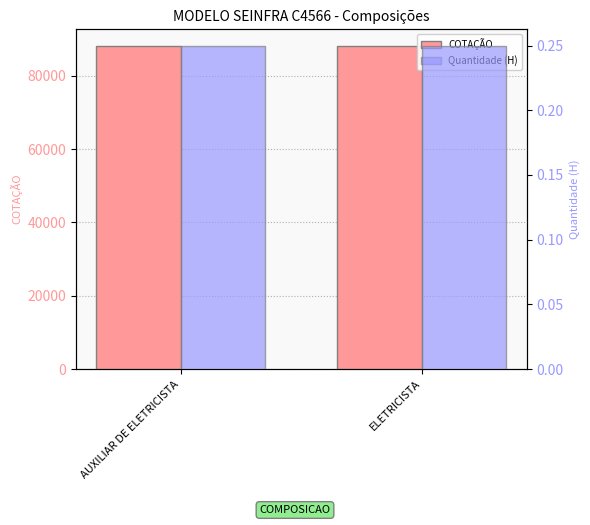

What is the difference between the highest and lowest values at AUXILIAR DE ELETRICISTA?

88246.8